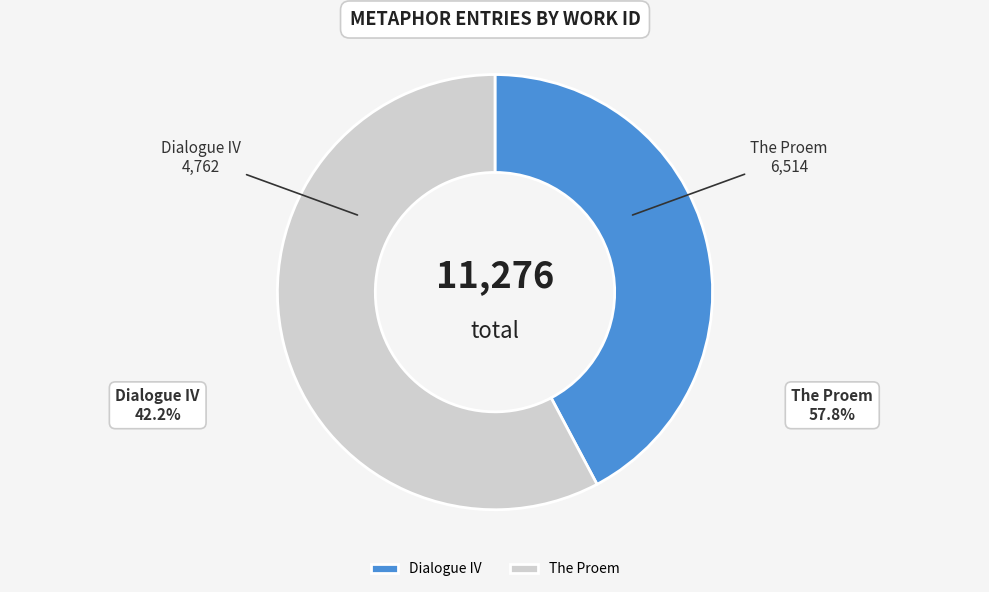

Combined, do Dialogue IV and The Proem account for over 50%?

Yes